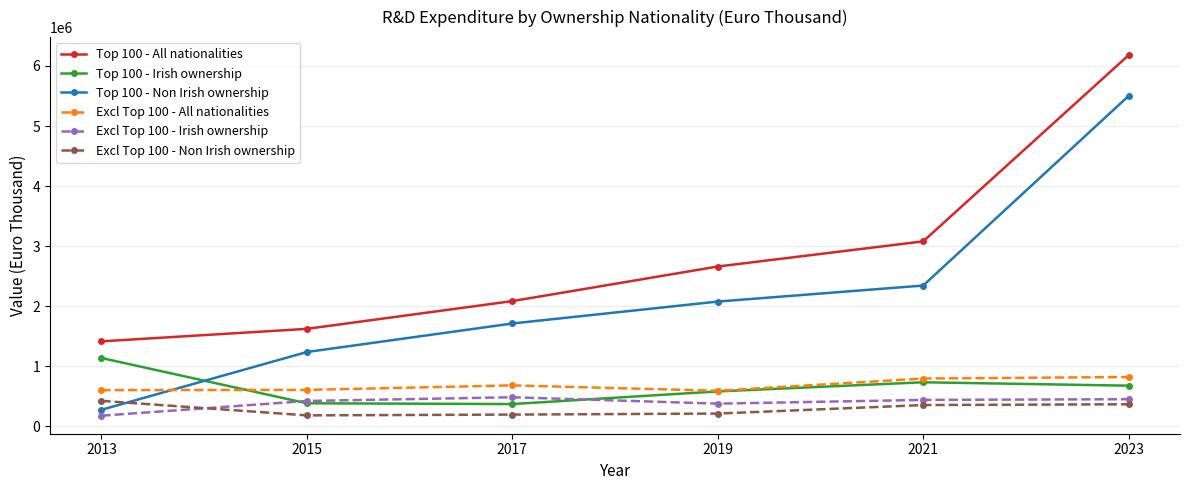

True or false: Excl Top 100 - All nationalities and Excl Top 100 - Irish ownership intersect in this chart.

False